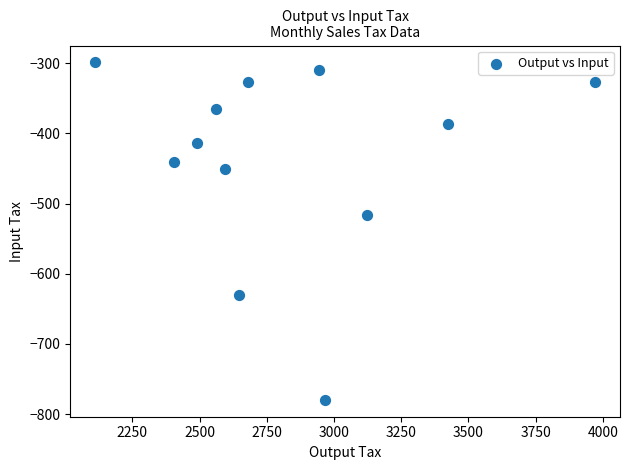

What is the range of X values (max minus min)?

1859.0